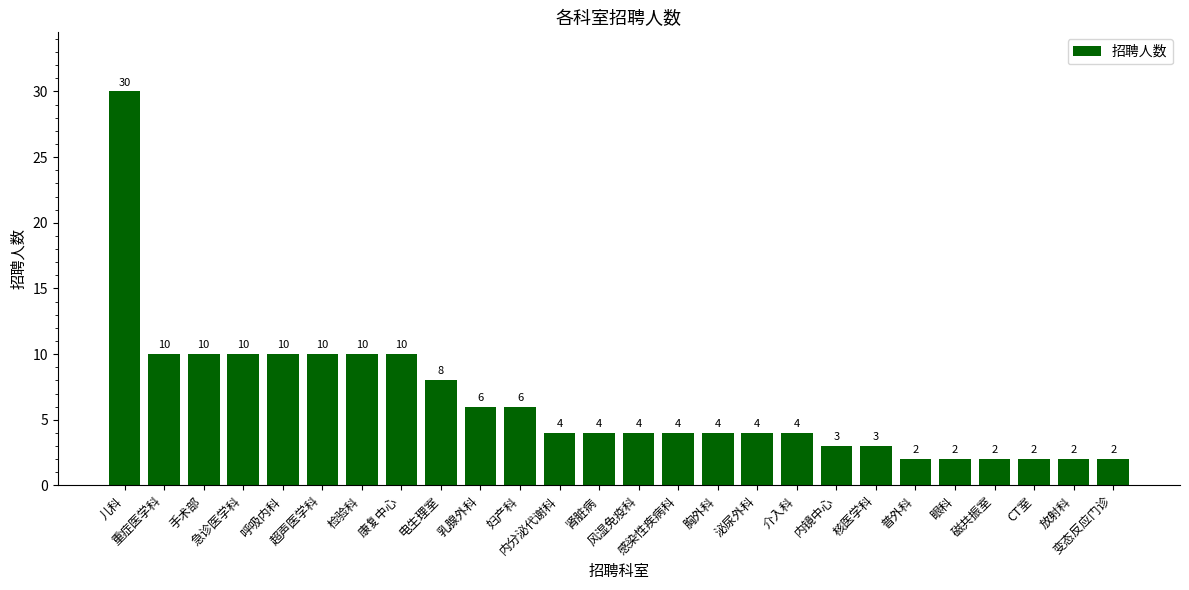

What is the sum of all values?

166